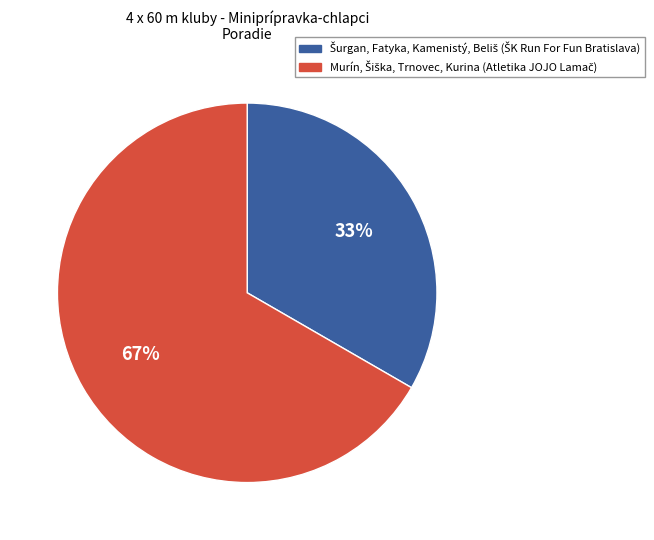

To the nearest percent, what is the average slice percentage?

50%